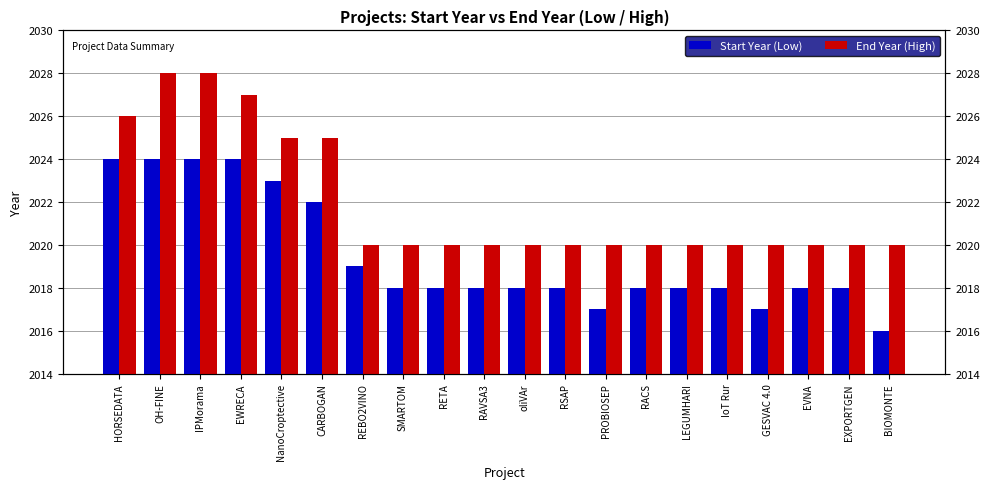

Which category has the lowest value across all series?

BIOMONTE